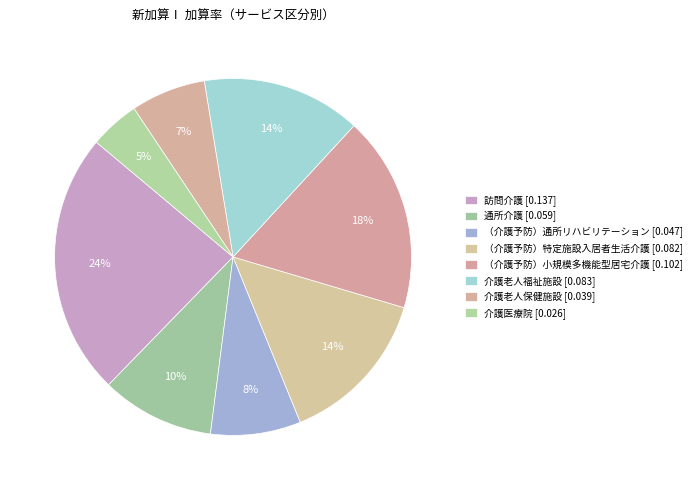

To the nearest percent, what is the difference between the largest and smallest slice percentages?

19%